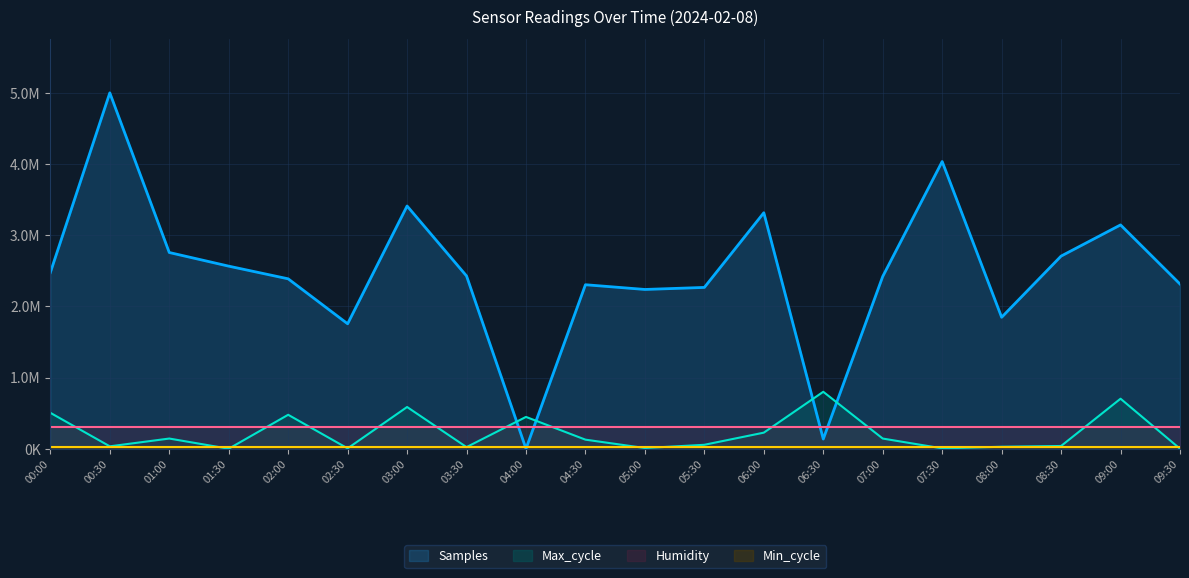

Which series has the largest total across all categories?

Samples